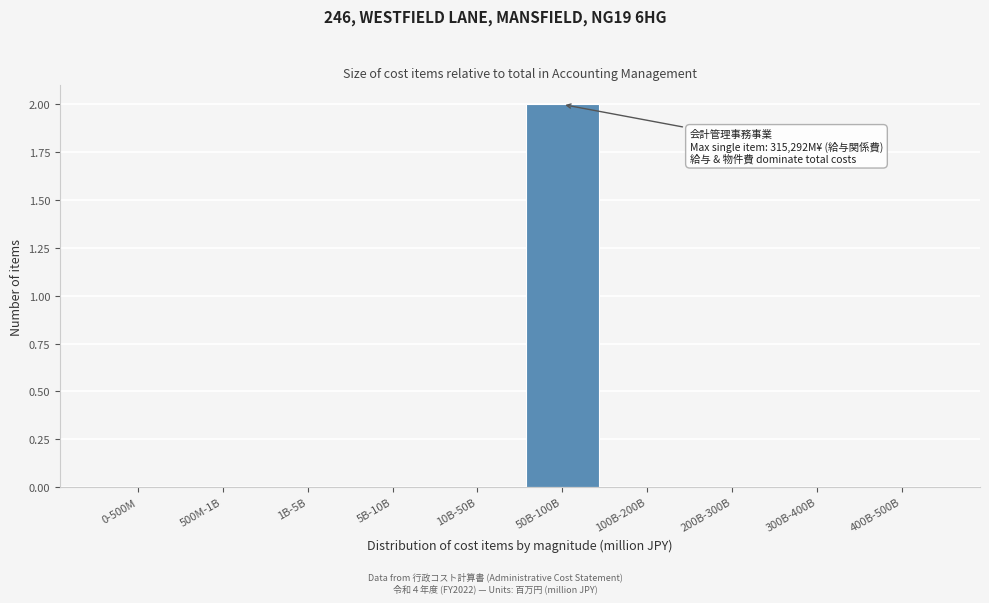

Reading left to right, list all the values displayed in this chart.

0-500M=0	500M-1B=0	1B-5B=0	5B-10B=0	10B-50B=0	50B-100B=2	100B-200B=0	200B-300B=0	300B-400B=0	400B-500B=0